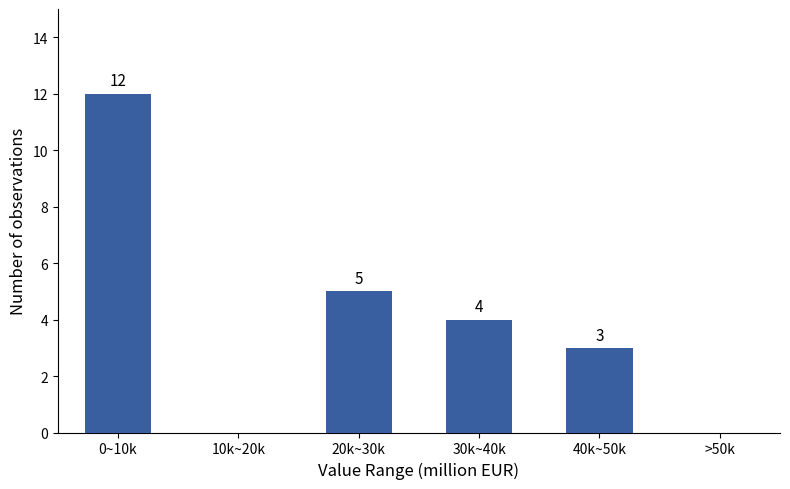

Reading left to right, extract all data points from this chart.

0~10k=12	10k~20k=0	20k~30k=5	30k~40k=4	40k~50k=3	>50k=0